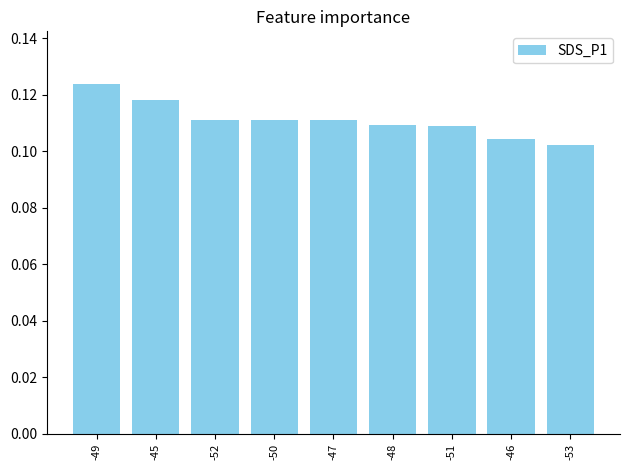

At which category does the chart reach its peak across all series?

-49